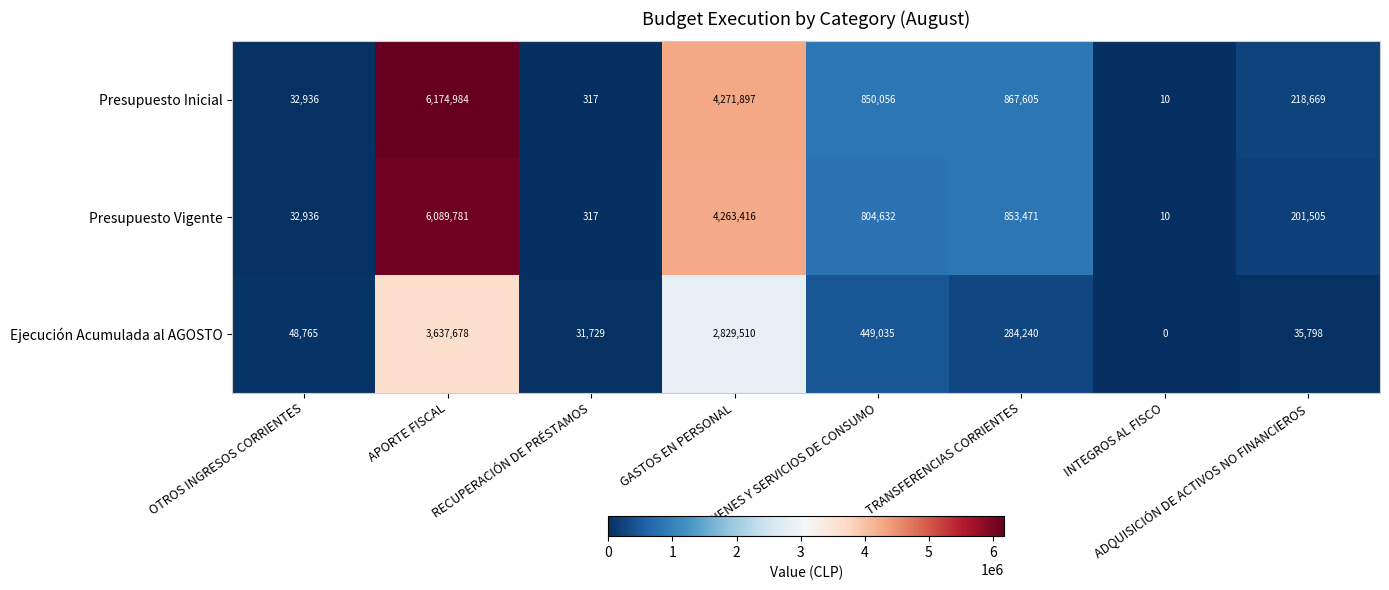

At which category does the chart reach its peak across all series?

APORTE FISCAL